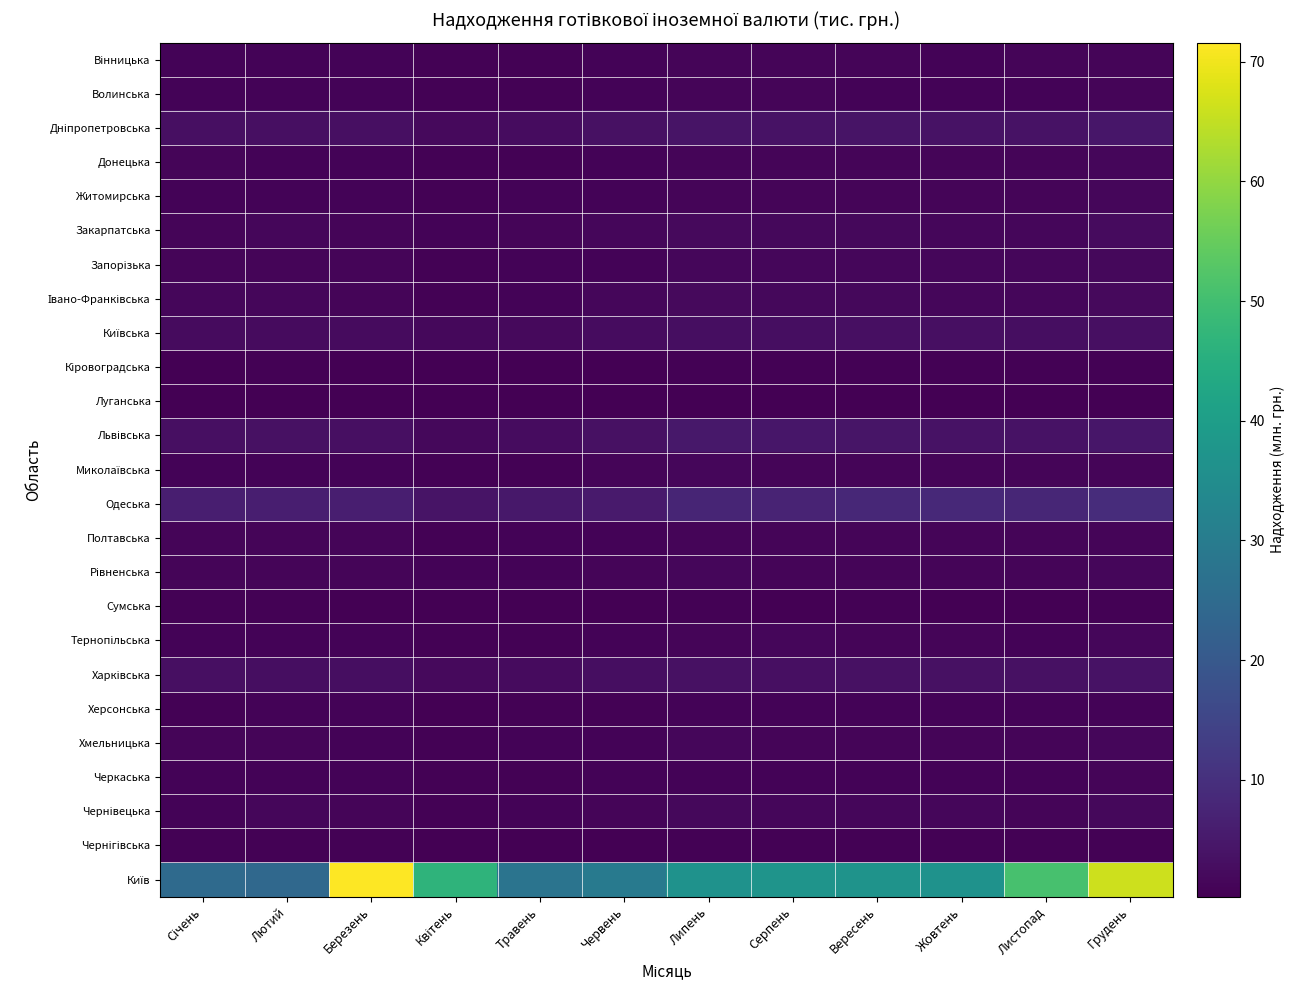

Which series has the widest spread of values?

Київ